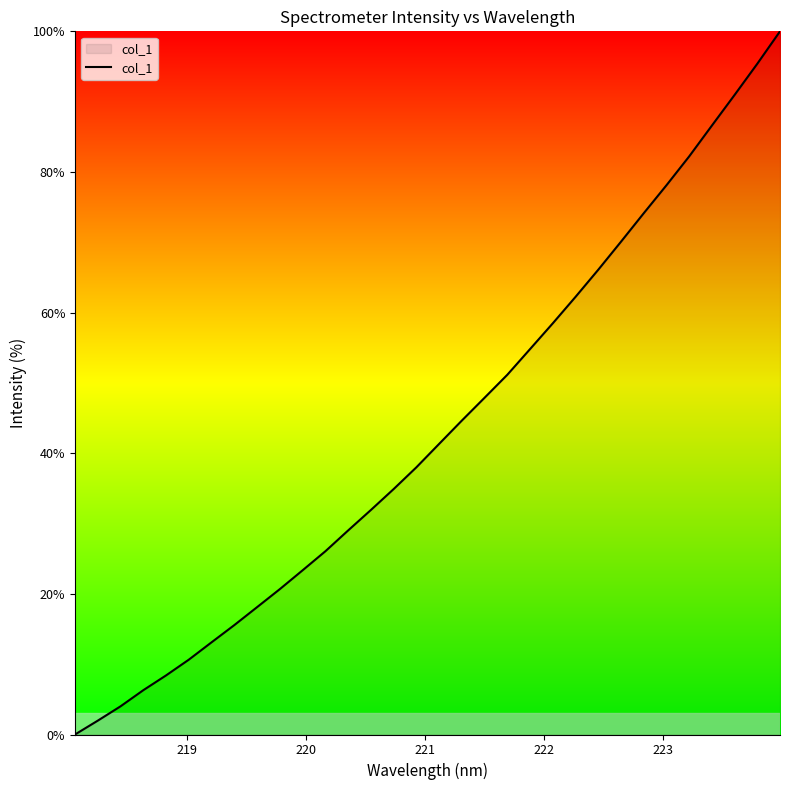

What is the greatest value displayed?

100.0